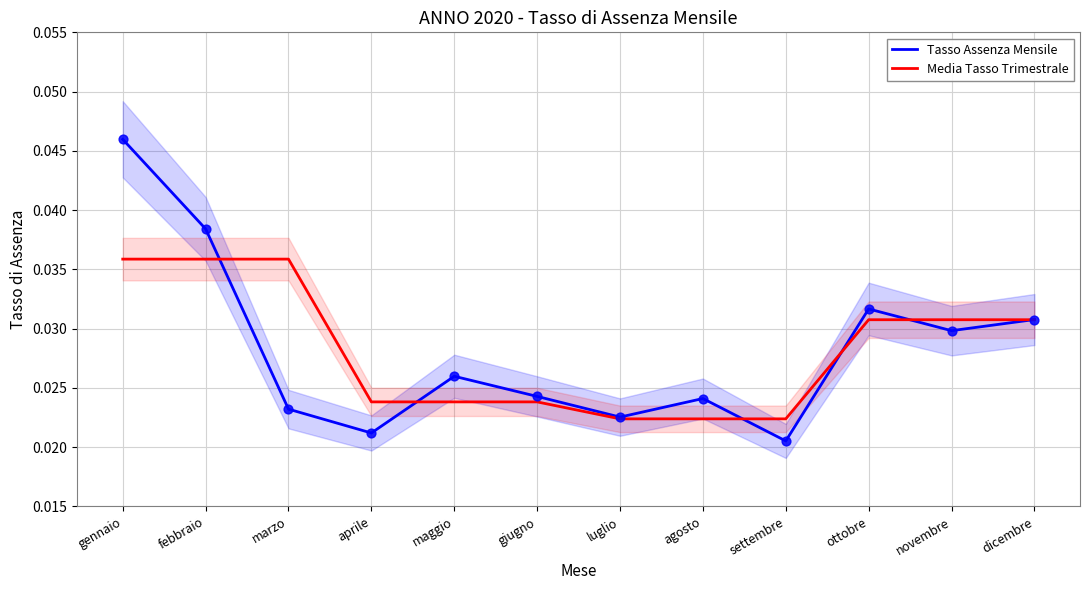

What are all the series names shown in the legend?

Tasso Assenza Mensile, Media Tasso Trimestrale